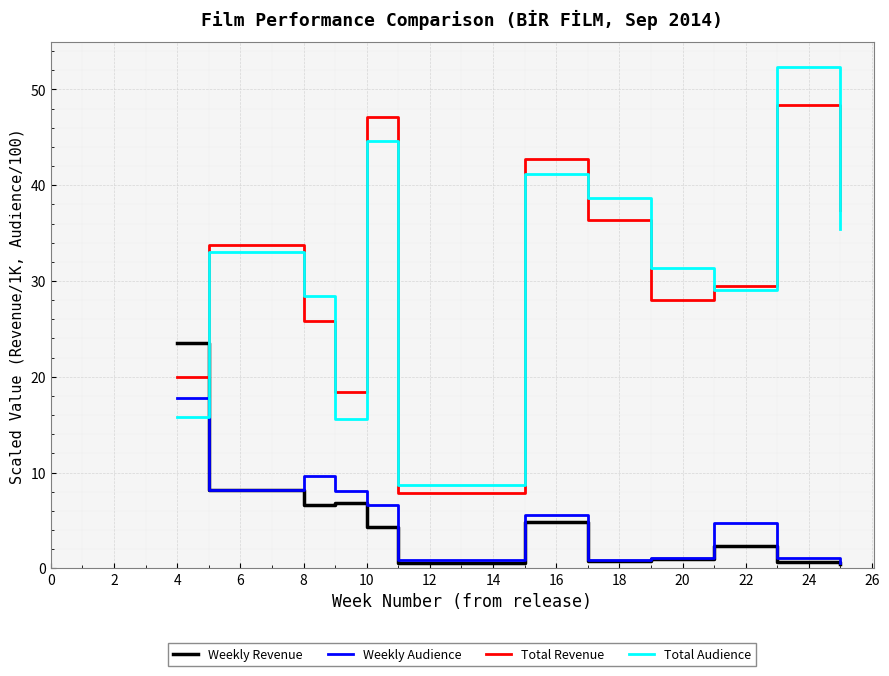

What is the lowest value of the Total Audience series?

8.7